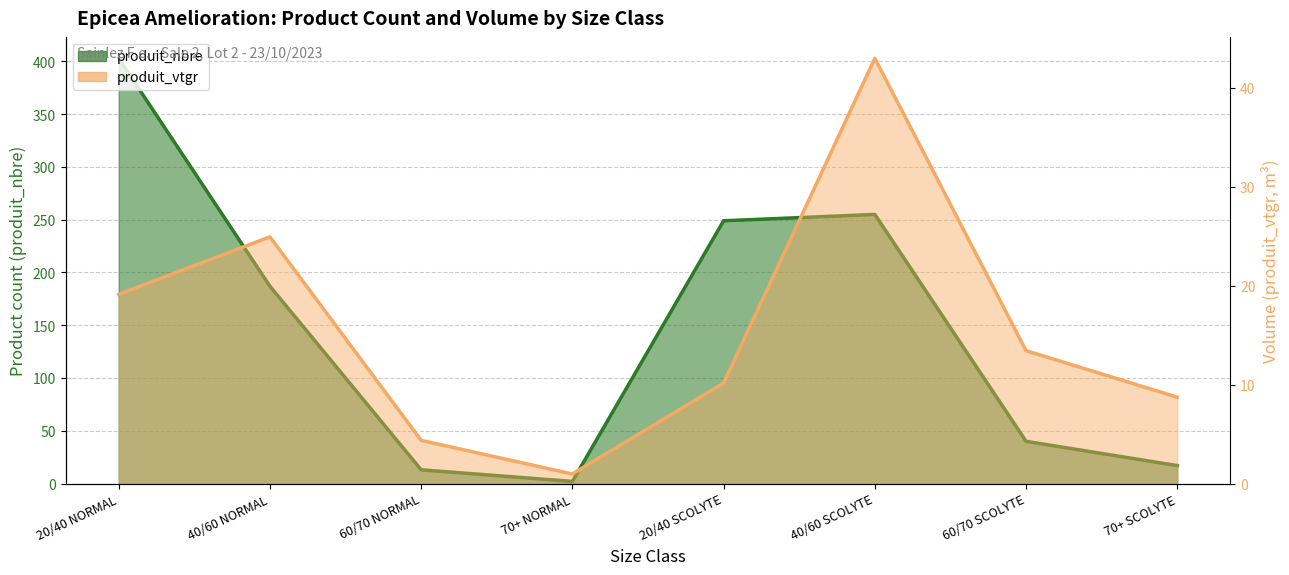

What is the average value of the produit_vtgr series?

15.6